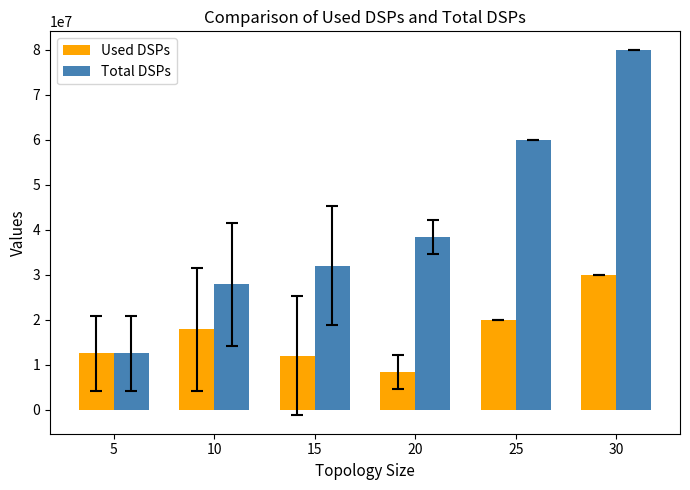

What value does the Total DSPs series have at 30?

80000000.0